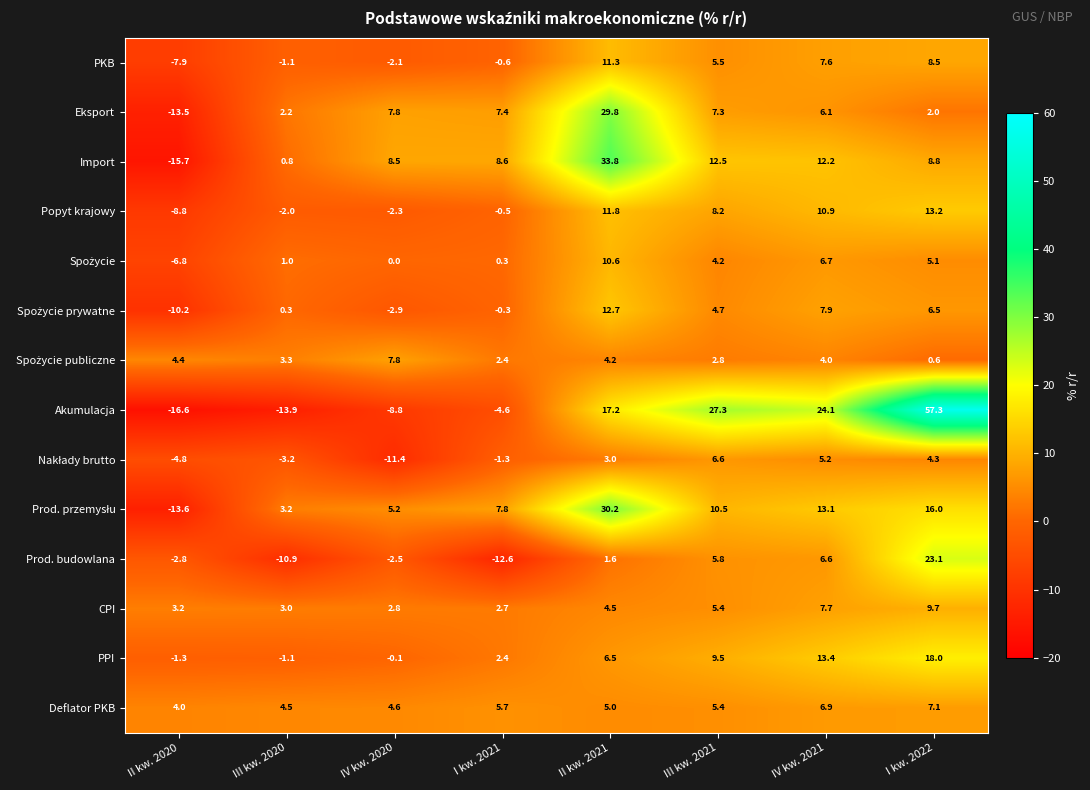

What is the difference between the maximum and minimum values in the Eksport series?

43.3